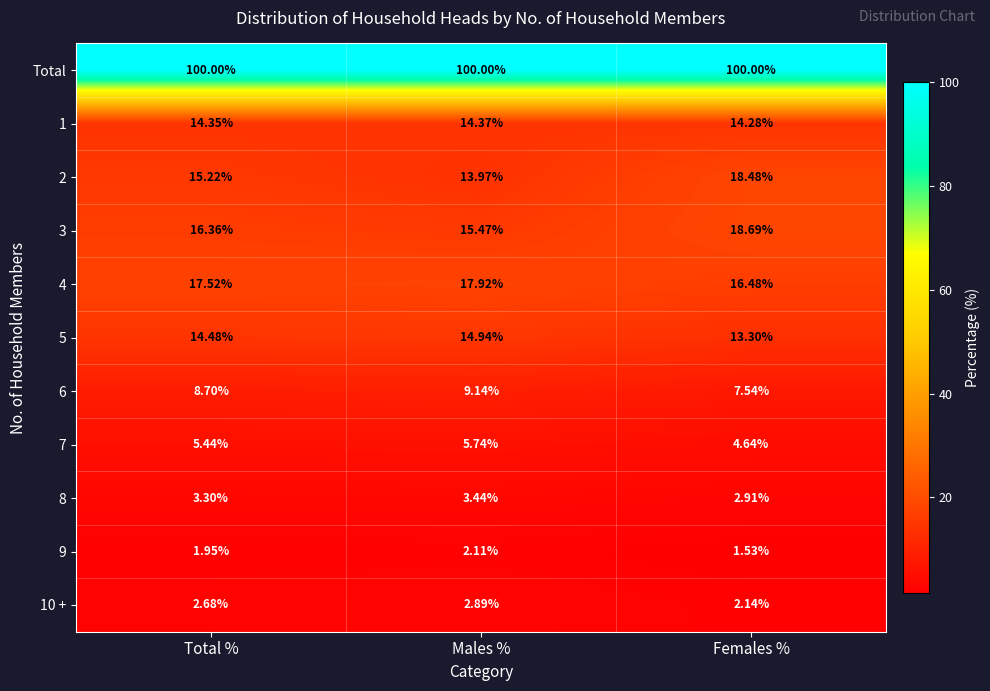

At which category is the sum across all series the highest?

Total %